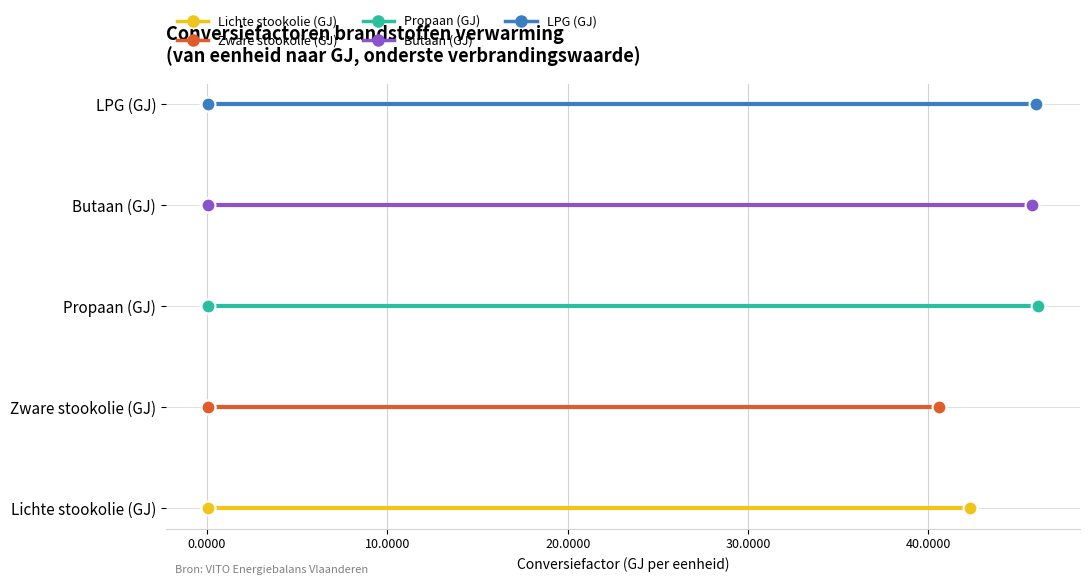

Which series reaches the maximum Y coordinate?

LPG (GJ)